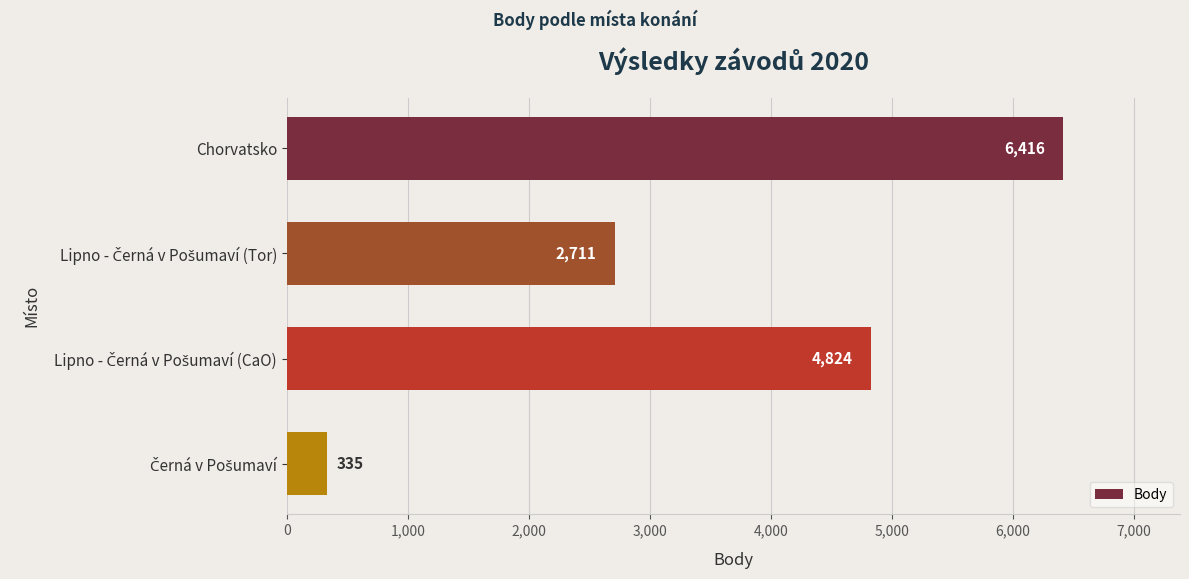

What position from the bottom is Chorvatsko?

4